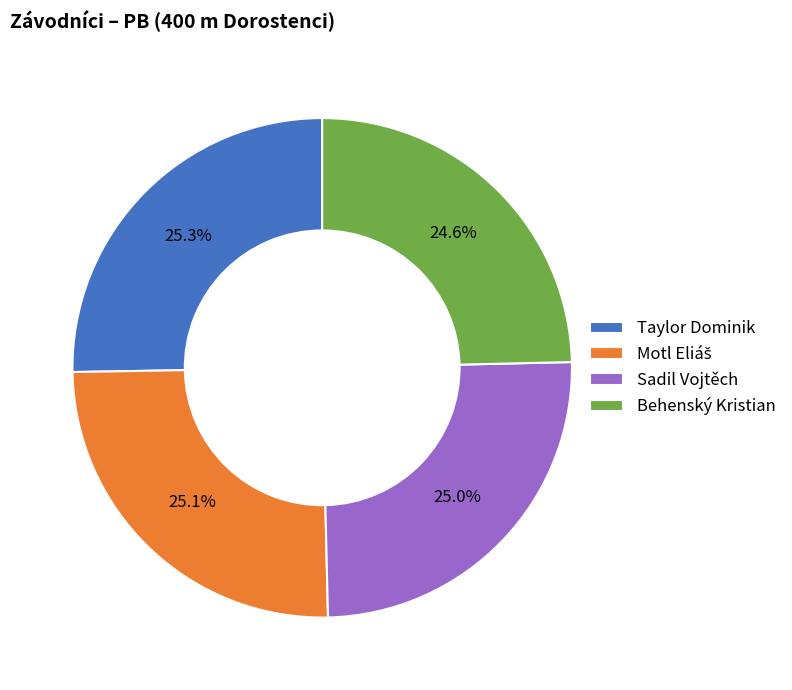

Count the number of slices in the pie.

4